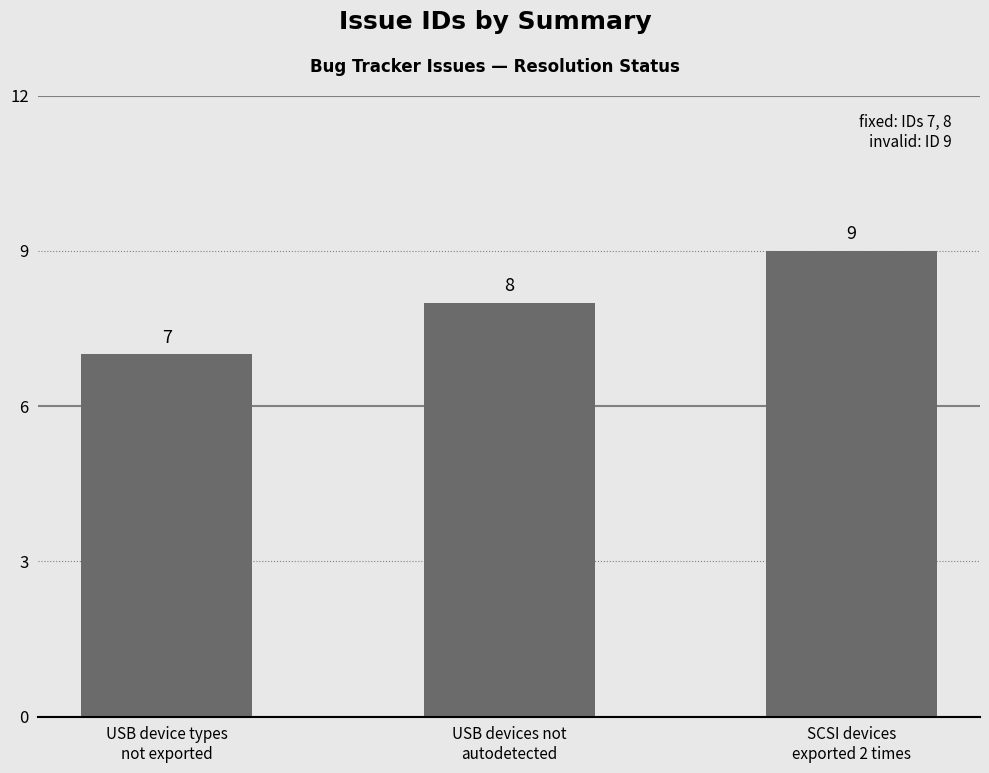

What is the approximate value at USB devices not
autodetected?

8